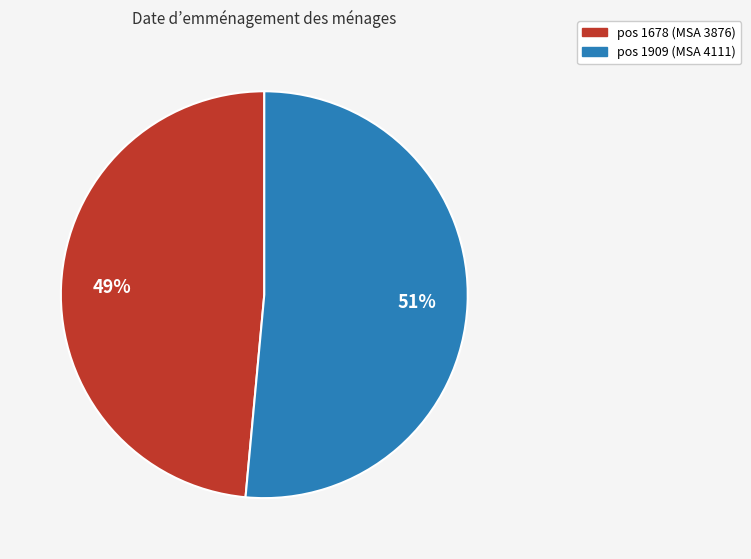

The pos 1909 (MSA 4111) slice represents 51% of the pie. True or false?

True